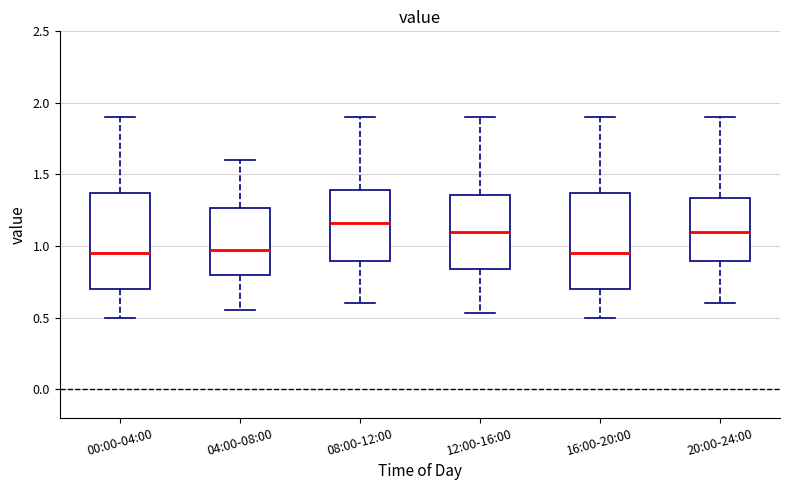

Reading left to right, read every box against the y-axis: the position of its median line, the range the box covers, and the ends of its whiskers. The values are not printed on the chart, so give them approximately, as read against the axis.

00:00-04:00: median 0.95, box 0.70 to 1.35, whiskers 0.50 to 1.90
04:00-08:00: median 1.00, box 0.80 to 1.25, whiskers 0.55 to 1.60
08:00-12:00: median 1.15, box 0.90 to 1.40, whiskers 0.60 to 1.90
12:00-16:00: median 1.10, box 0.85 to 1.35, whiskers 0.55 to 1.90
16:00-20:00: median 0.95, box 0.70 to 1.35, whiskers 0.50 to 1.90
20:00-24:00: median 1.10, box 0.90 to 1.35, whiskers 0.60 to 1.90